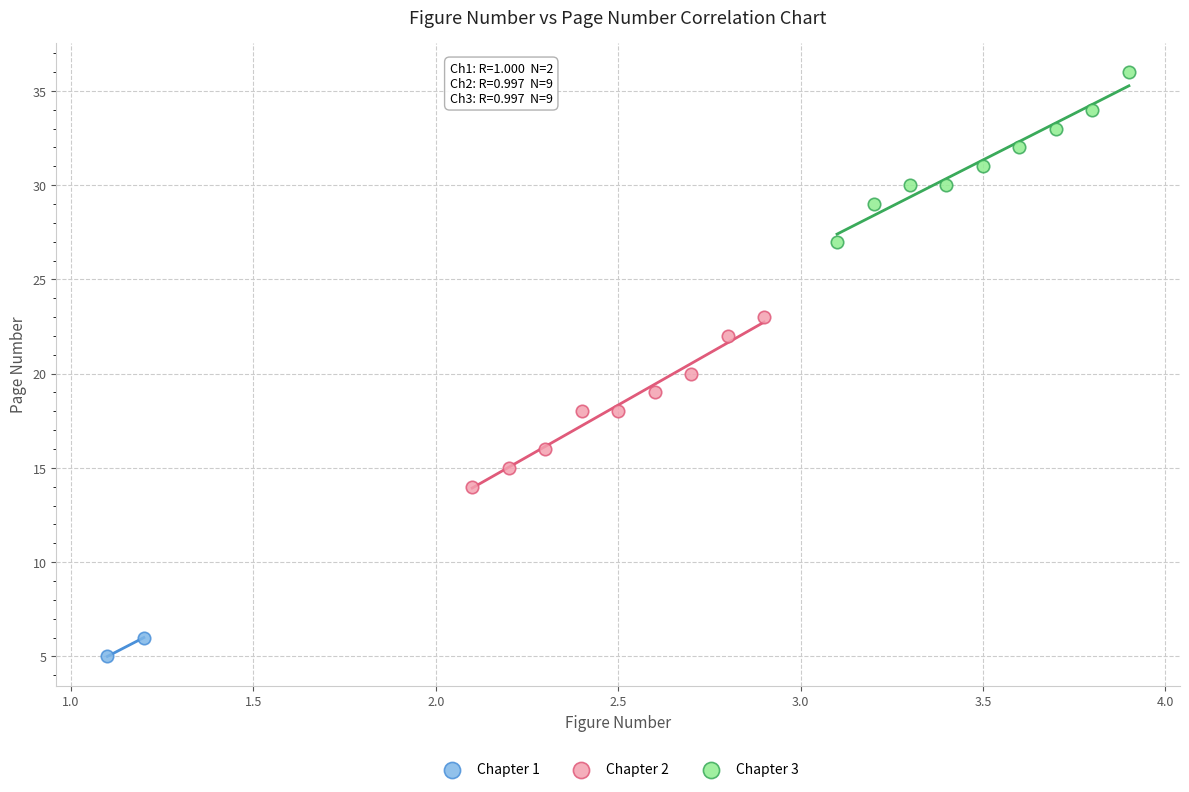

What are all the series names shown in the legend?

Chapter 1, Chapter 2, Chapter 3